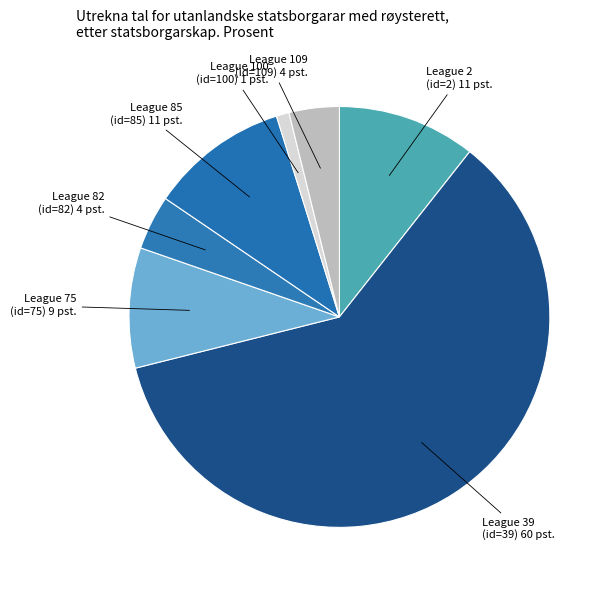

Which category has the smallest portion of the pie?

League 100 (id=100)